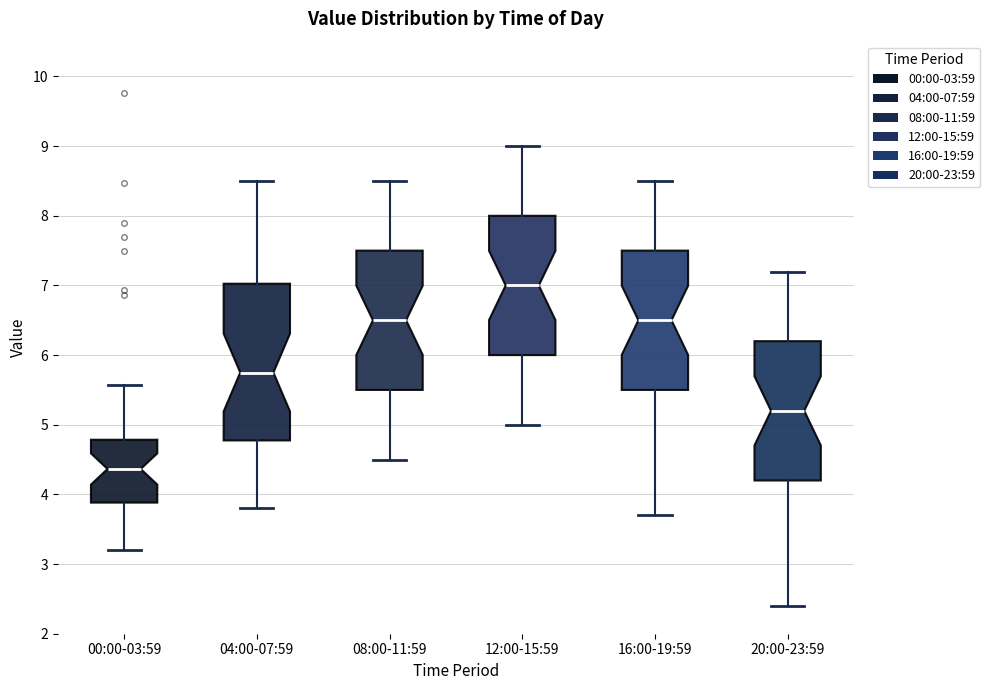

Which box's median line is the highest?

12:00-15:59